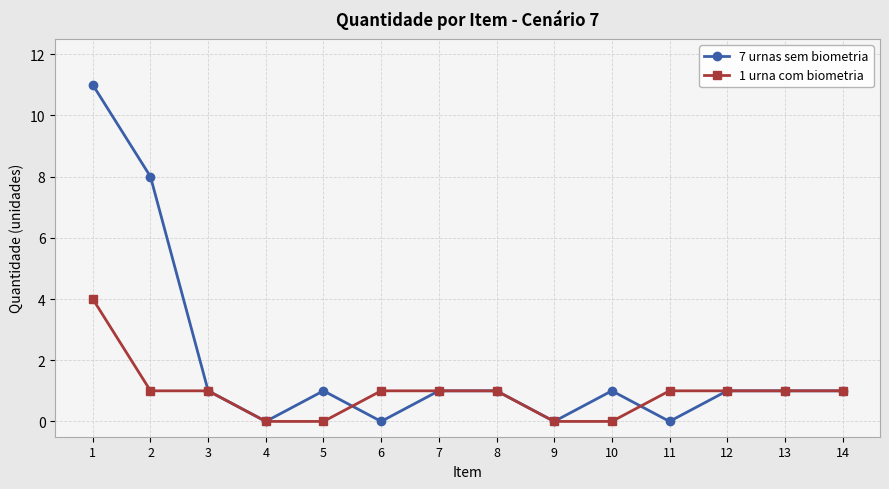

What is the difference between the 1 urna com biometria values at 9 and 8?

1